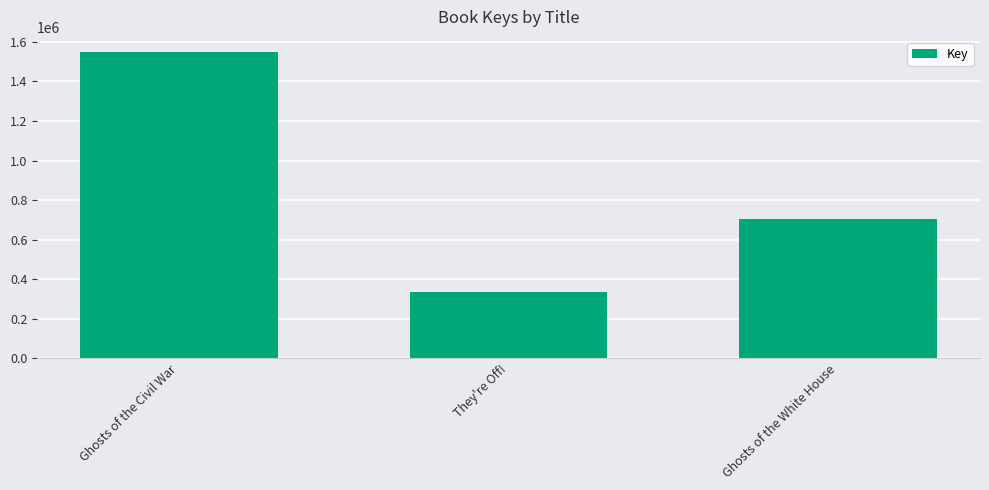

What is the smallest value displayed?

336170